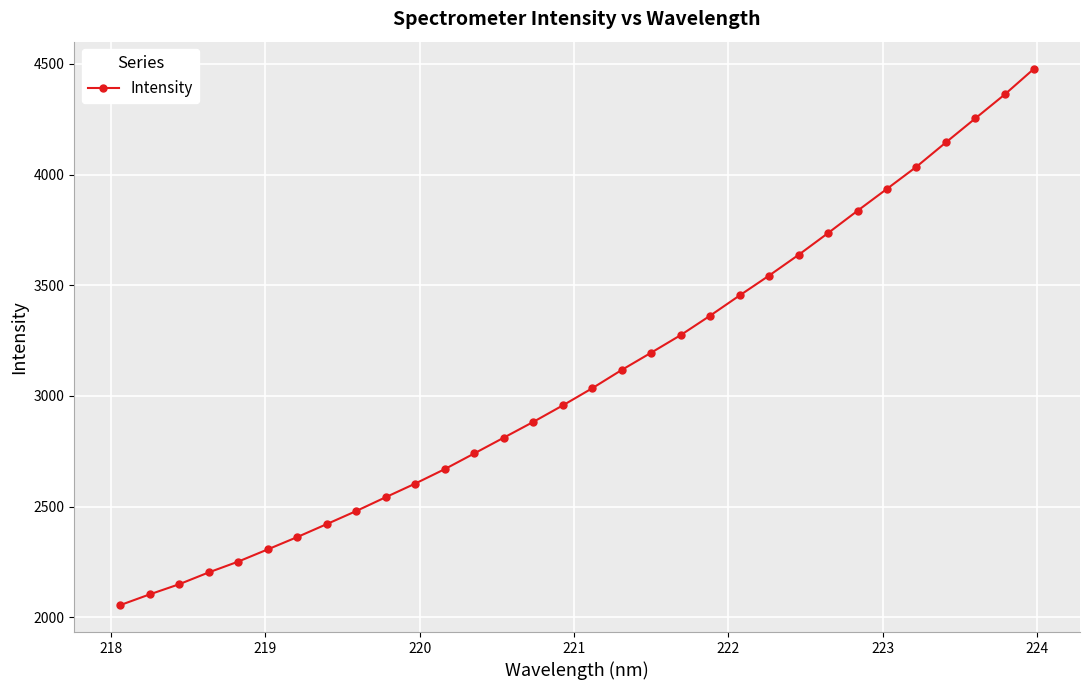

What is the greatest value displayed?

4479.4